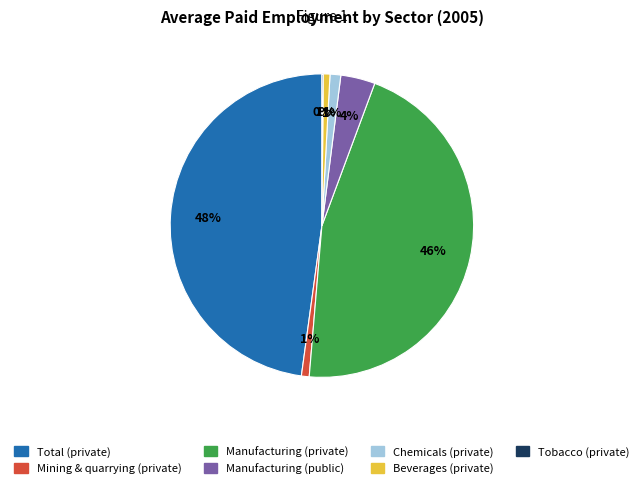

The Mining & quarrying (private) slice represents 11% of the pie. True or false?

False